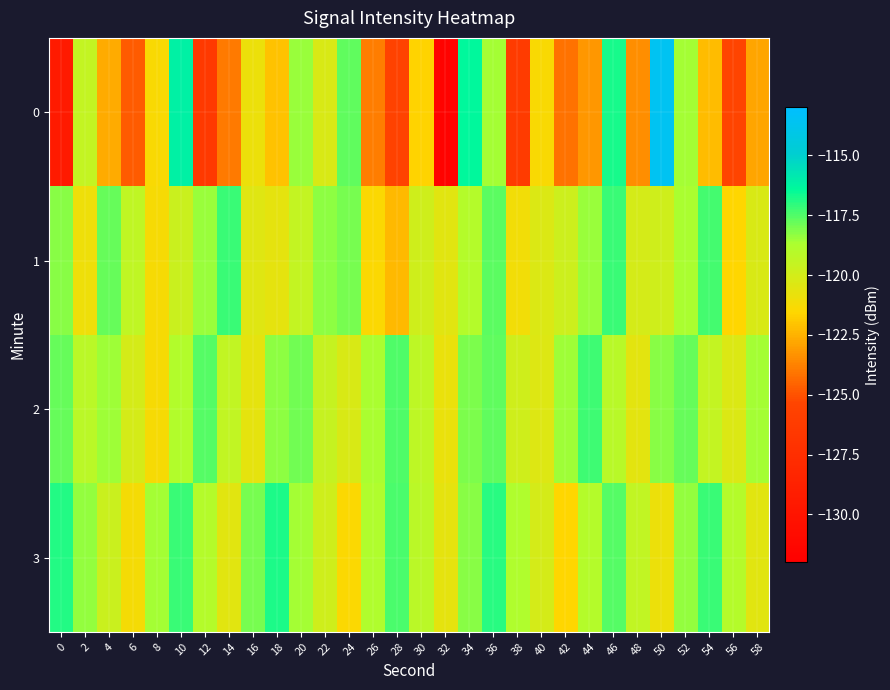

Which has a higher value, 4 or 42?

4